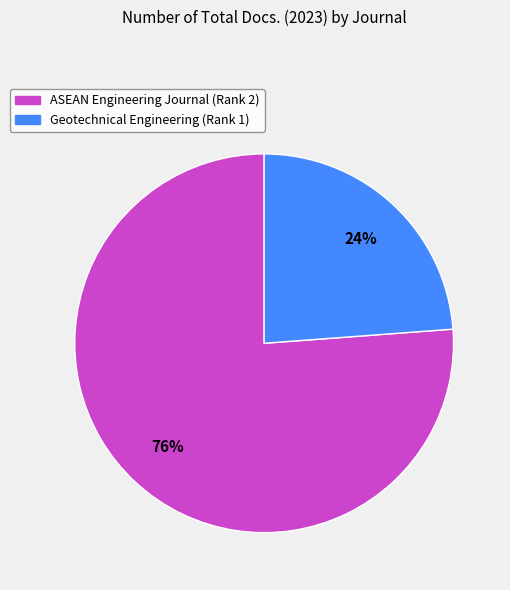

Count the number of slices in the pie.

2